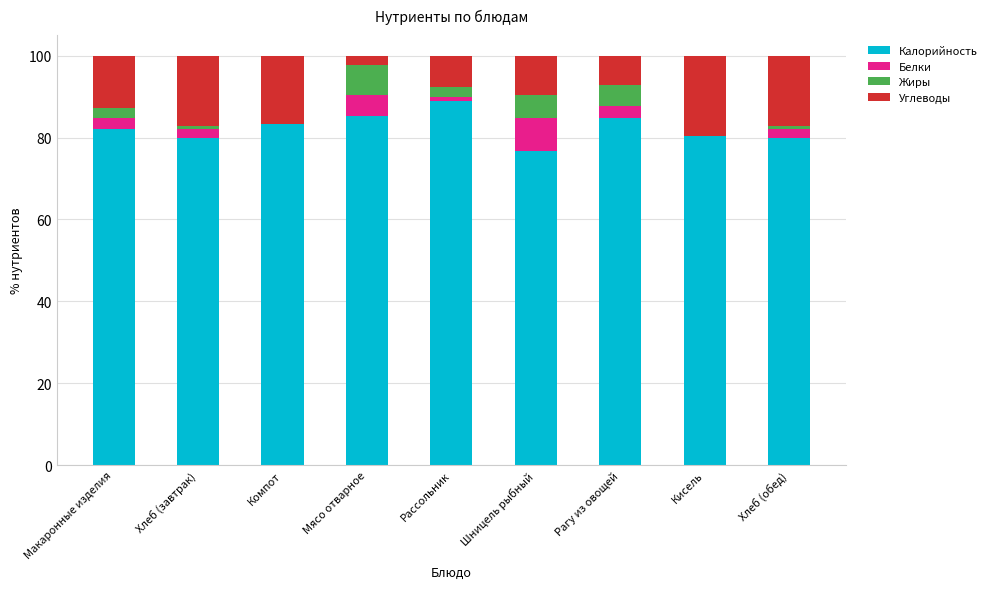

What is the approximate value of Калорийность at Шницель рыбный?

76.7